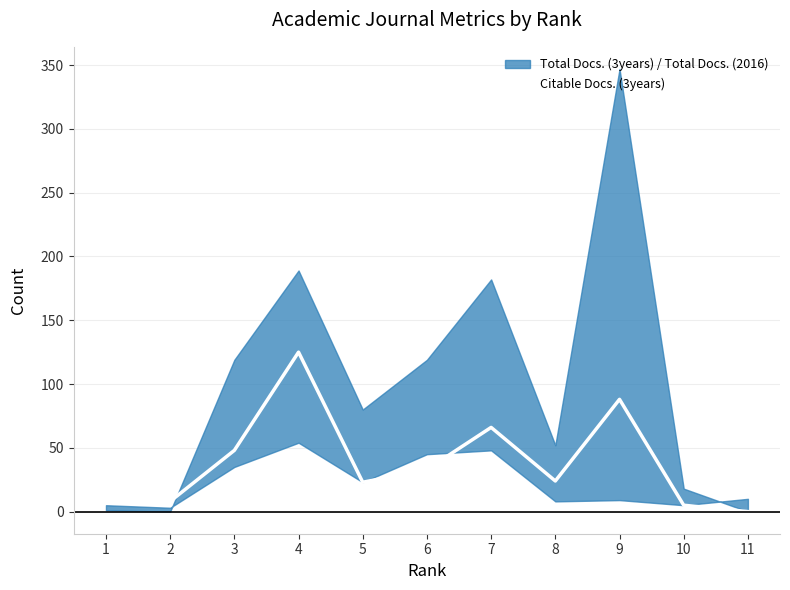

How many positive values are there?

10